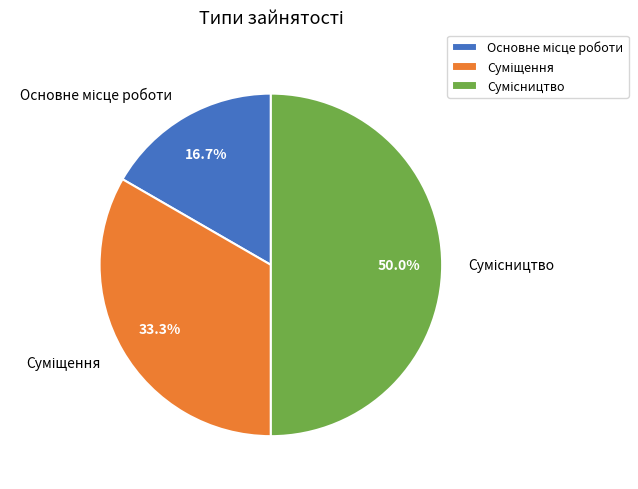

How many segments does this pie chart have?

3